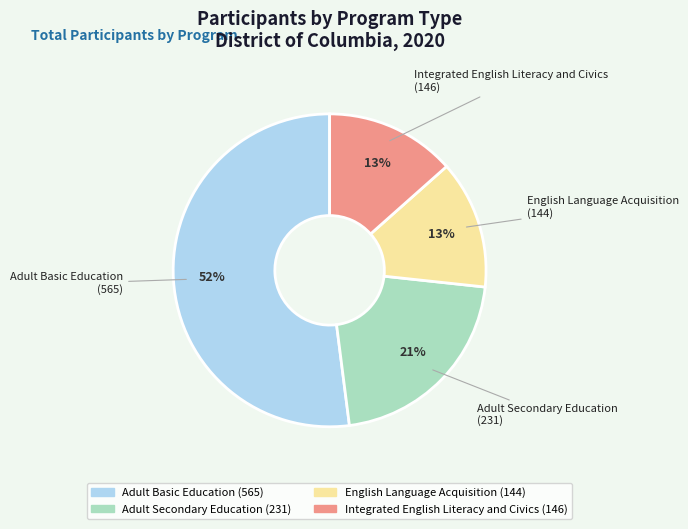

To the nearest percent, what portion does Adult Secondary Education represent?

21%